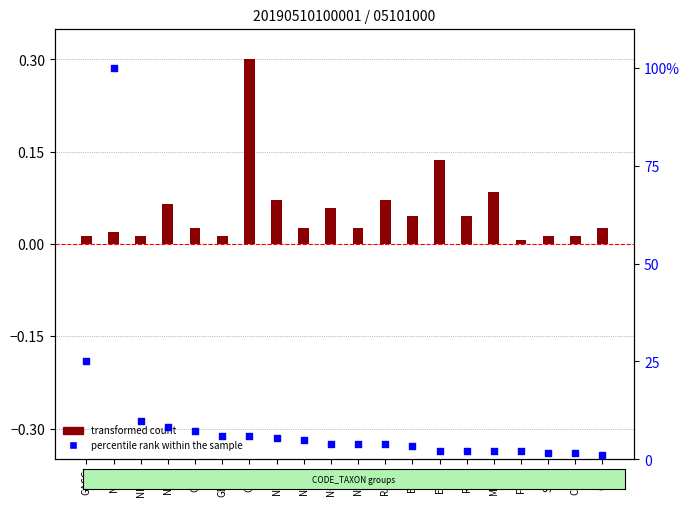

Approximately how many times larger is the value at COPL compared to GBOB?

0.3